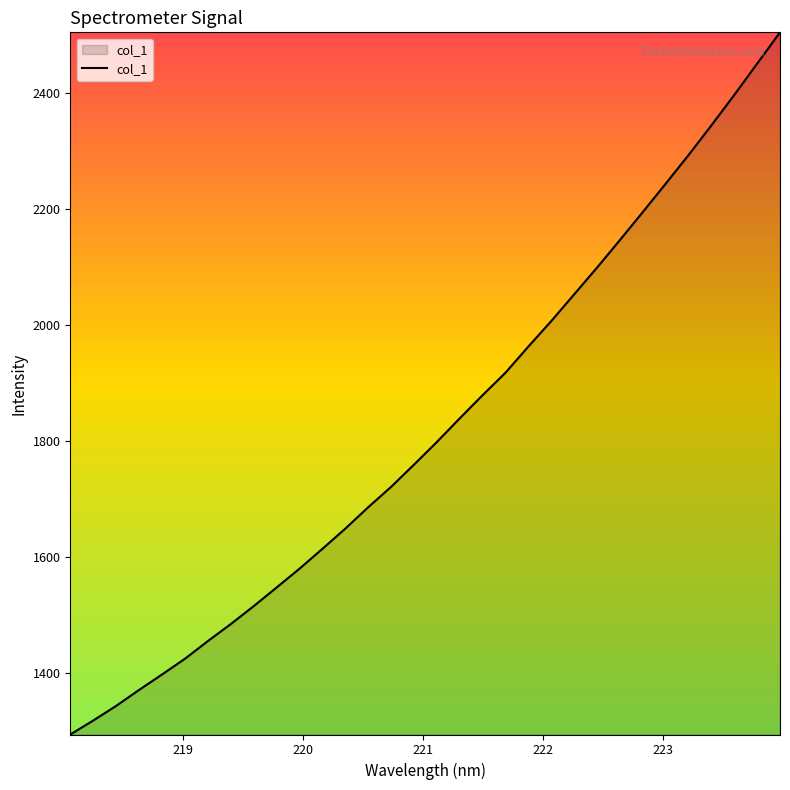

What is the greatest value displayed?

2505.3